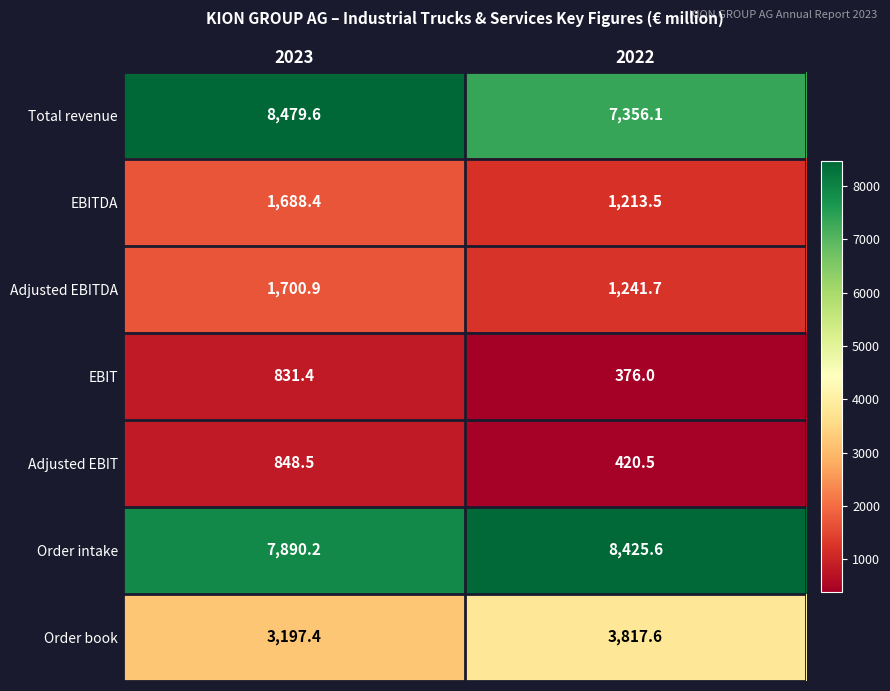

The Adjusted EBITDA series shows 1700.9 at 2023. True or false?

True